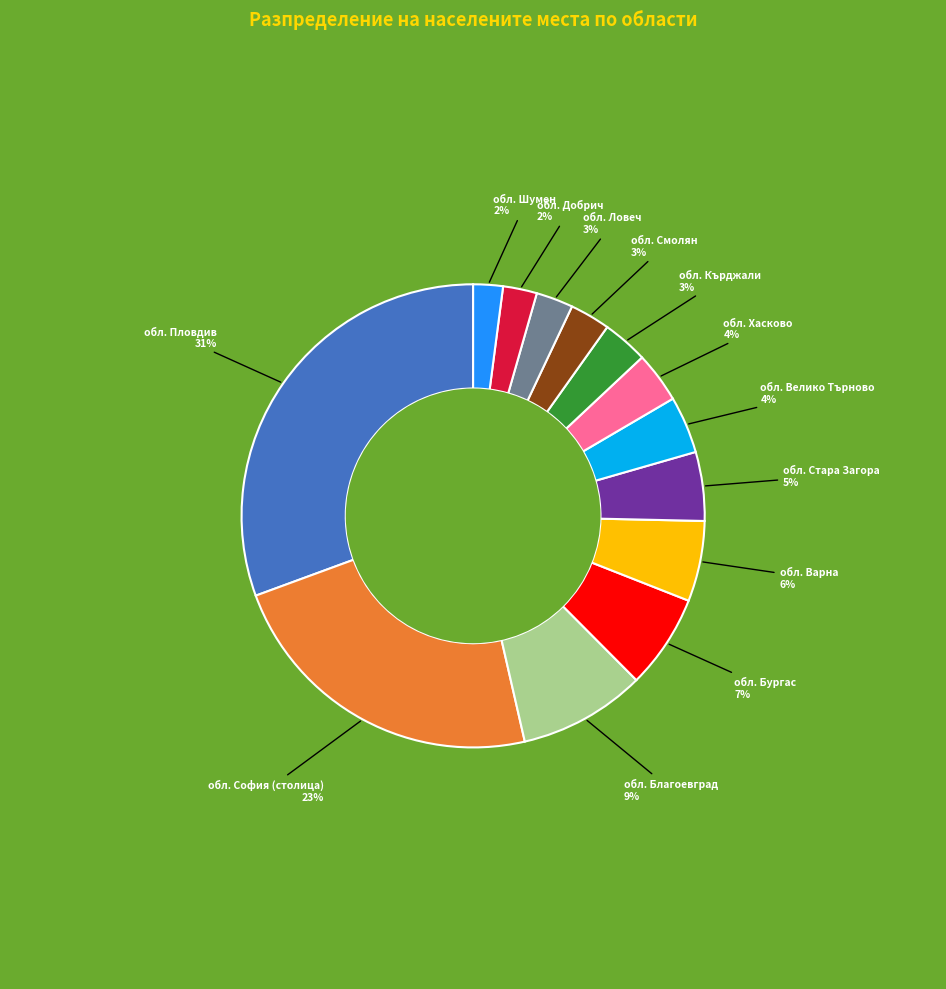

True or false: обл. Бургас accounts for 13% of the total.

False